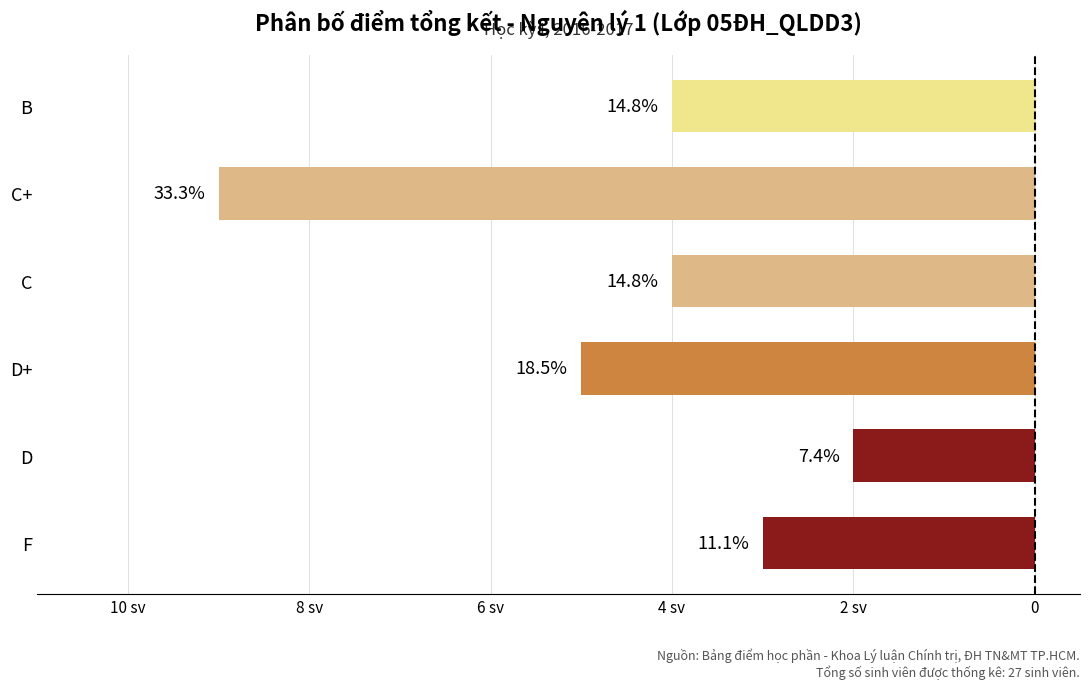

Does the chart contain any negative values?

Yes